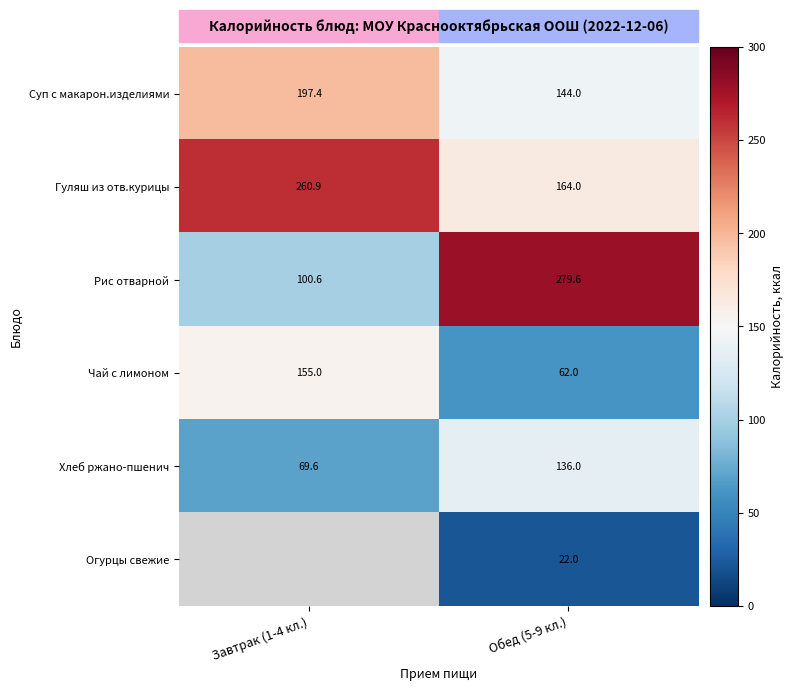

What value does the Хлеб ржано-пшенич series have at Обед (5-9 кл.)?

136.0